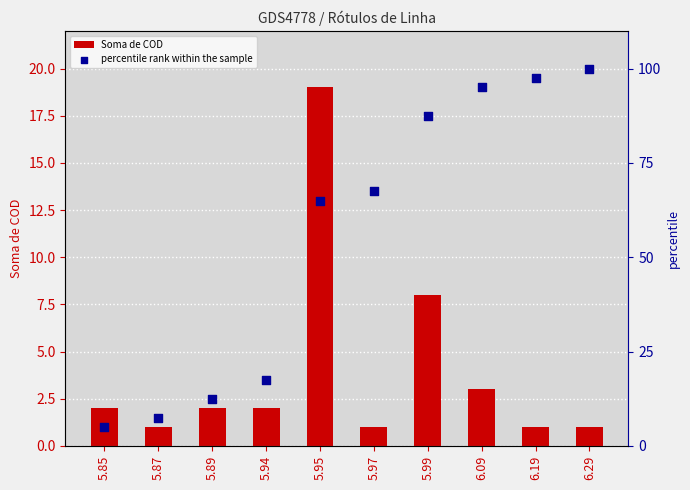

Which series reaches the minimum Y coordinate?

Soma de COD